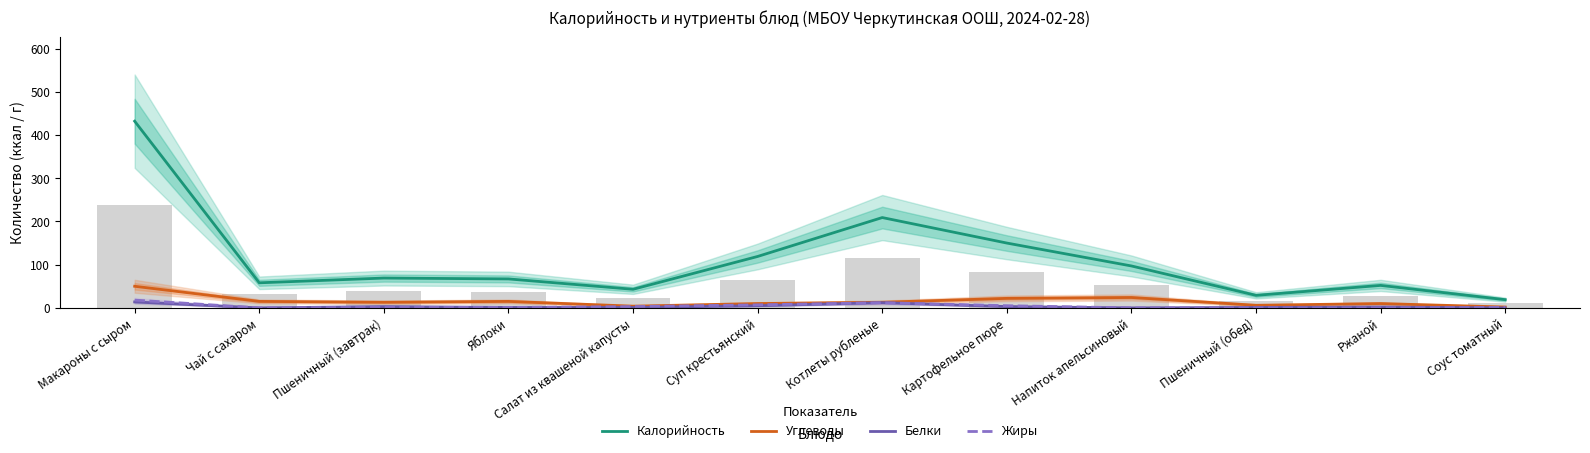

Reading left to right, transcribe all the data shown in this chart.

Калорийность: Макароны с сыром=432.0	Чай с сахаром=58.0	Пшеничный (завтрак)=69.0	Яблоки=67.0	Салат из квашеной капусты=43.0	Суп крестьянский=119.0	Котлеты рубленые=209.0	Картофельное пюре=150.0	Напиток апельсиновый=97.0	Пшеничный (обед)=29.0	Ржаной=52.0	Соус томатный=19.0
Углеводы: Макароны с сыром=50.0	Чай с сахаром=15.0	Пшеничный (завтрак)=13.0	Яблоки=15.0	Салат из квашеной капусты=4.0	Суп крестьянский=10.0	Котлеты рубленые=13.0	Картофельное пюре=22.0	Напиток апельсиновый=24.0	Пшеничный (обед)=6.0	Ржаной=10.0	Соус томатный=2.0
Белки: Макароны с сыром=13.7	Чай с сахаром=0.0	Пшеничный (завтрак)=3.0	Яблоки=1.0	Салат из квашеной капусты=1.0	Суп крестьянский=5.0	Котлеты рубленые=12.0	Картофельное пюре=3.0	Напиток апельсиновый=0.0	Пшеничный (обед)=1.0	Ржаной=2.0	Соус томатный=0.0
Жиры: Макароны с сыром=18.0	Чай с сахаром=0.0	Пшеничный (завтрак)=1.0	Яблоки=1.0	Салат из квашеной капусты=3.0	Суп крестьянский=7.0	Котлеты рубленые=12.0	Картофельное пюре=5.0	Напиток апельсиновый=0.0	Пшеничный (обед)=0.0	Ржаной=0.0	Соус томатный=1.0